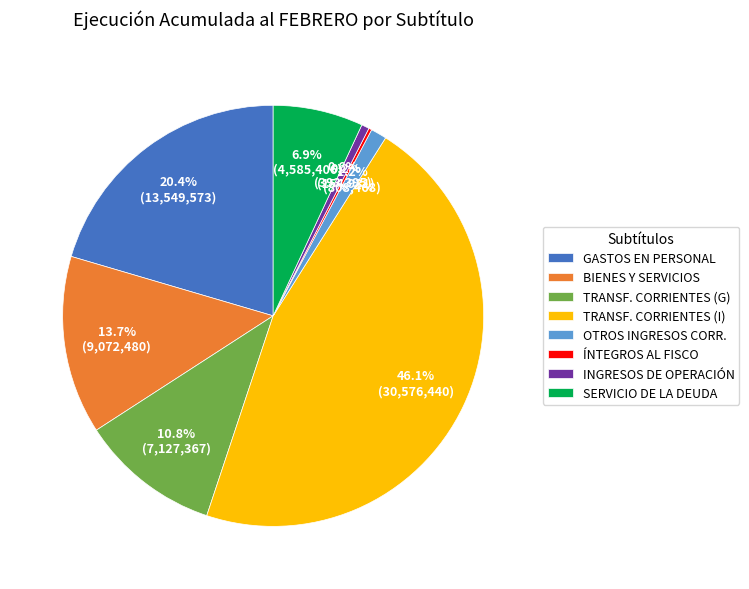

What is the largest slice in the pie chart?

TRANSF. CORRIENTES (I)